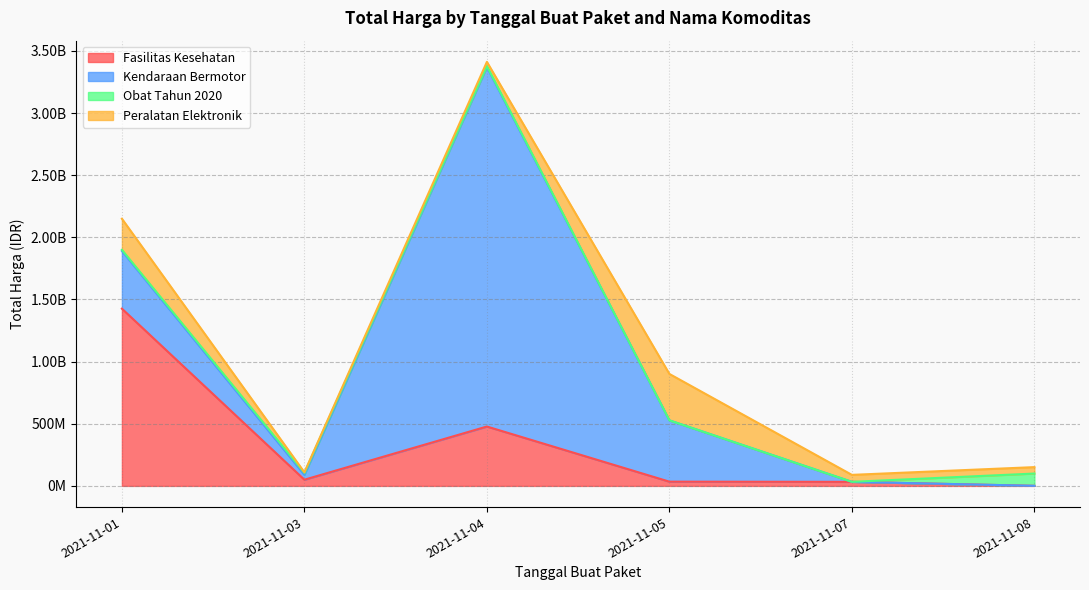

Rank the series by their average value, from highest to lowest.

Kendaraan Bermotor, Fasilitas Kesehatan, Peralatan Elektronik, Obat Tahun 2020